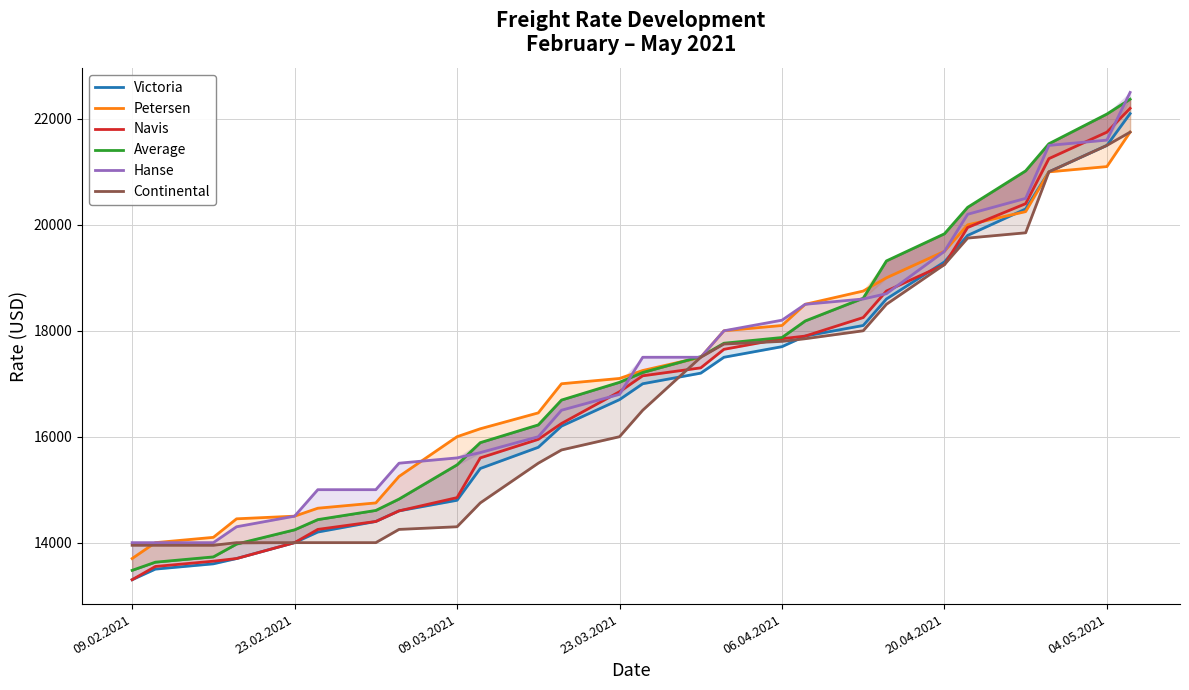

What is the label of the 5th point from the left?

23.02.2021